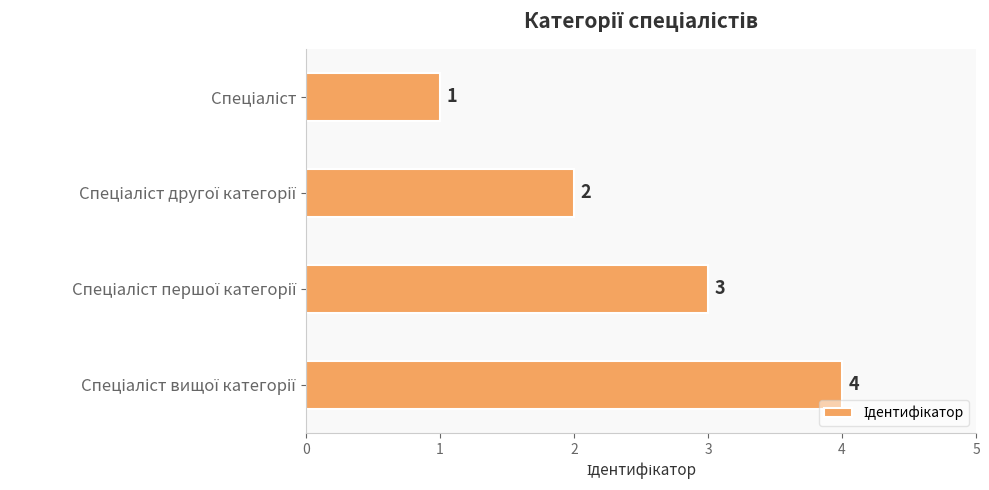

What is the difference between the second highest and minimum values?

2